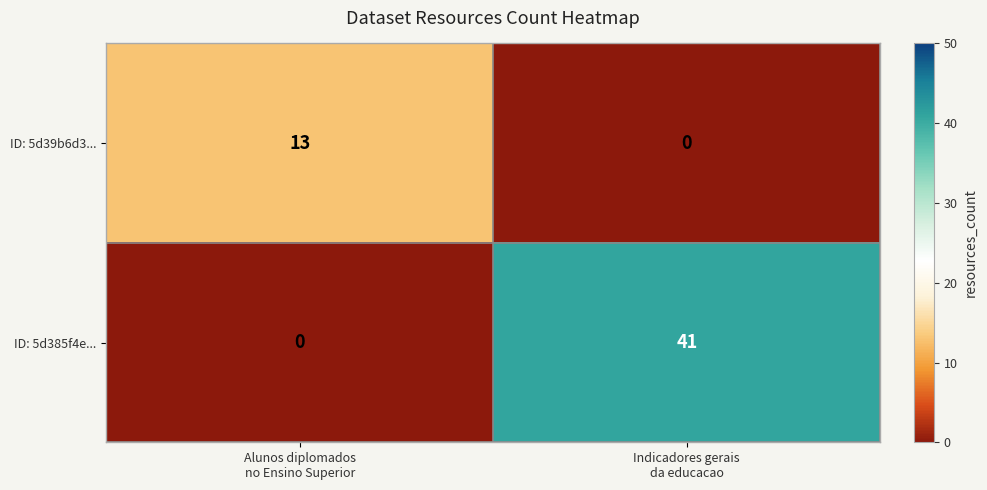

What is the total value across all series at Indicadores gerais
da educacao?

41